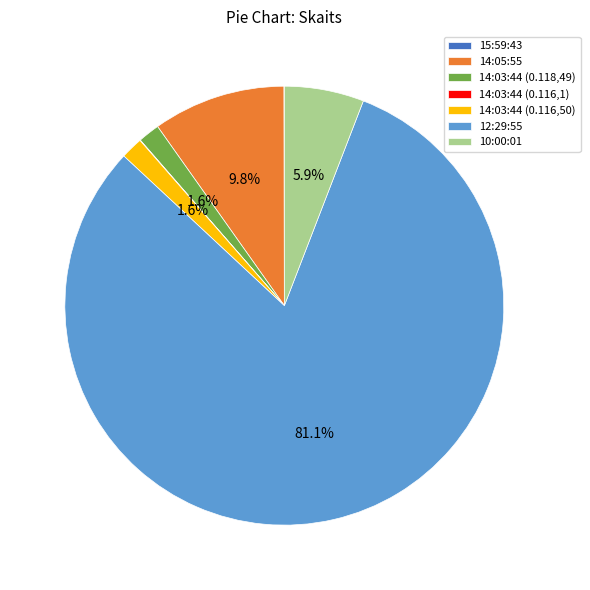

Between 14:03:44 (0.116,50) and 14:05:55, which is larger?

14:05:55